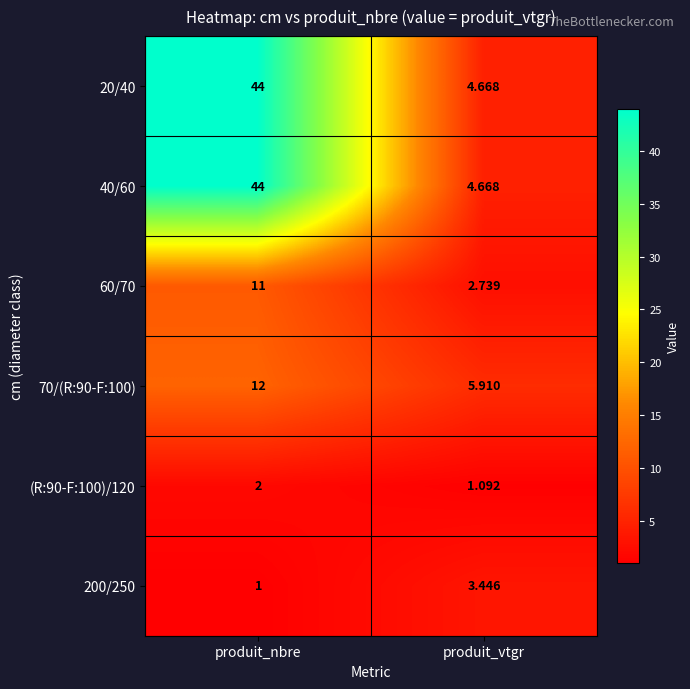

At which category is the sum across all series the highest?

produit_nbre